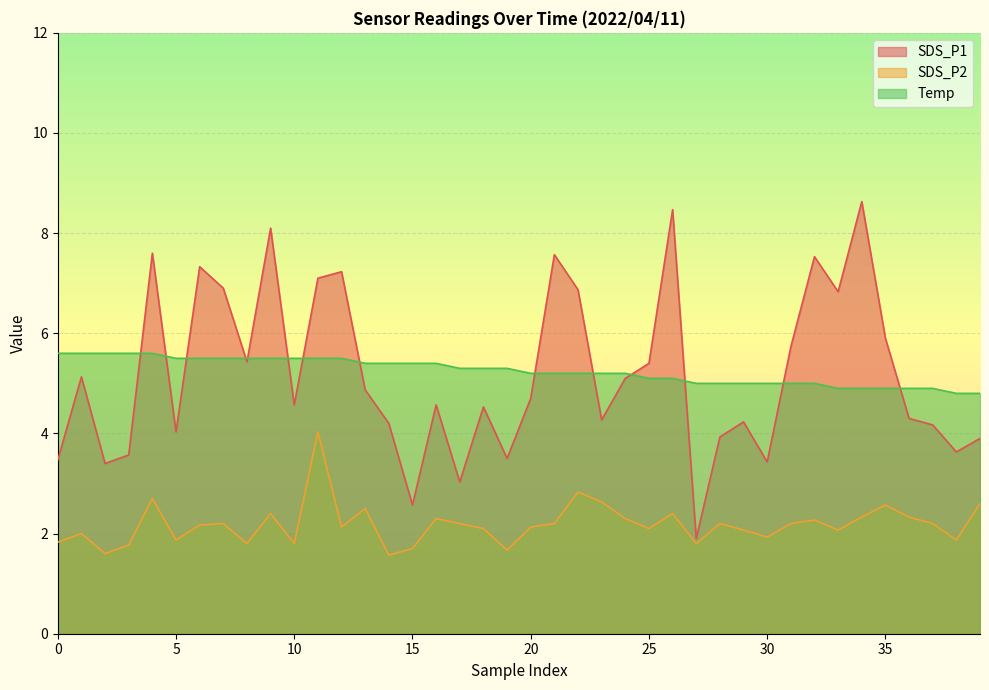

How many data points does each series have?

40